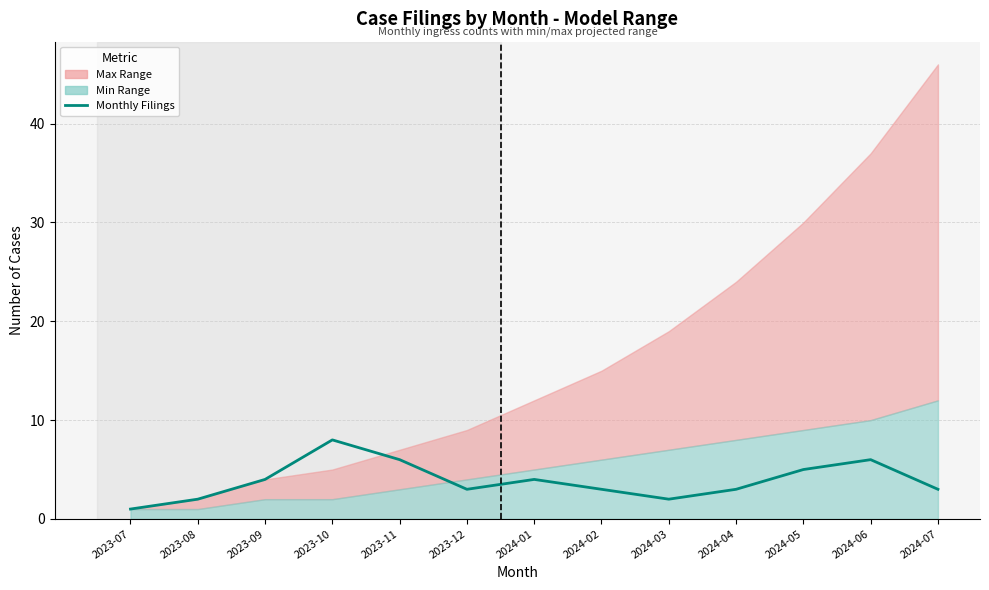

At which label is the value closest to 4?

2023-09